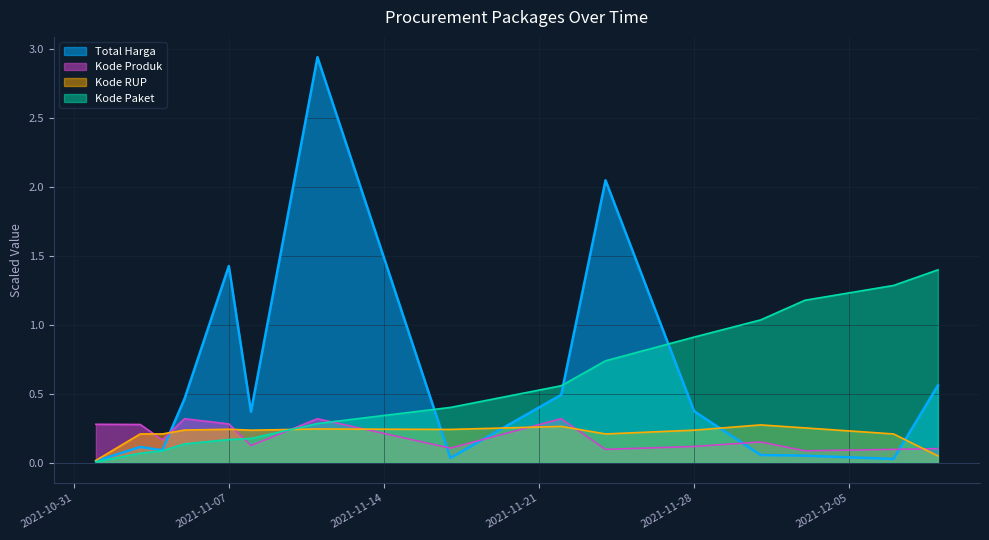

How many lines are shown in the chart?

4